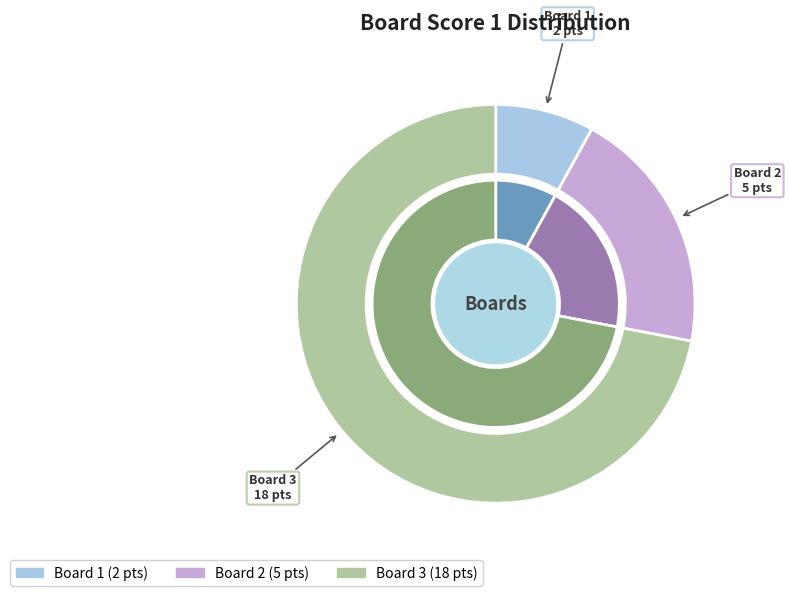

To the nearest percent, what portion does Board 1 represent?

8%